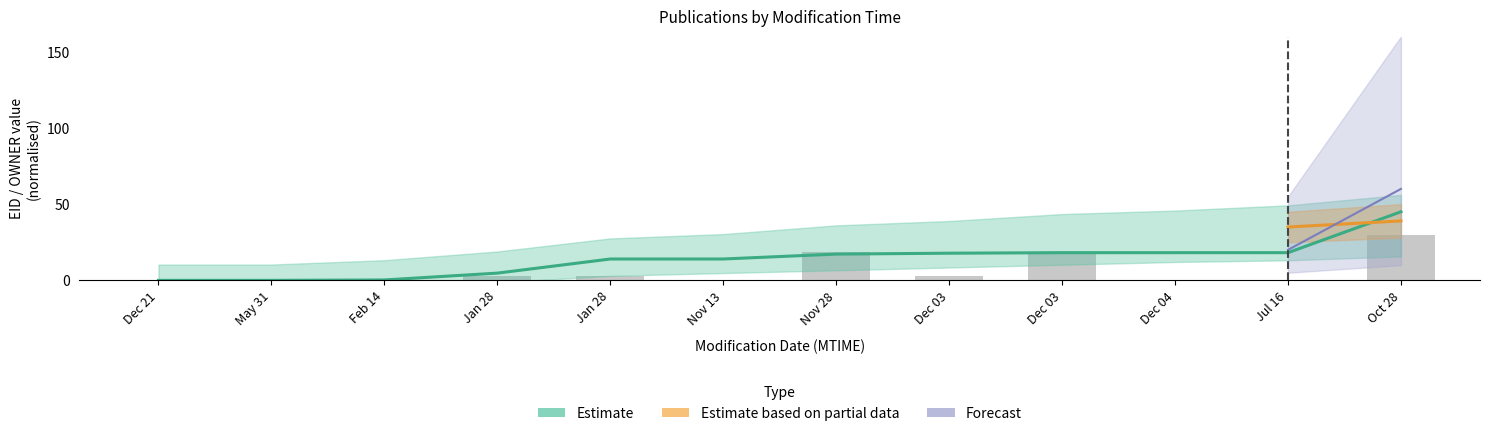

Reading left to right, what are all the values shown in this chart?

0.0	0.0	0.0	2.6	2.6	0.0	18.4	2.6	18.4	0.0	0.0	30.0